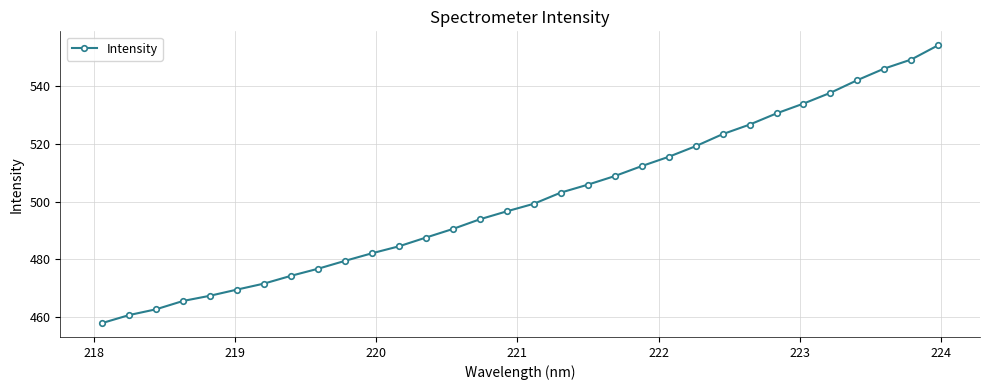

What is the smallest value displayed?

458.0